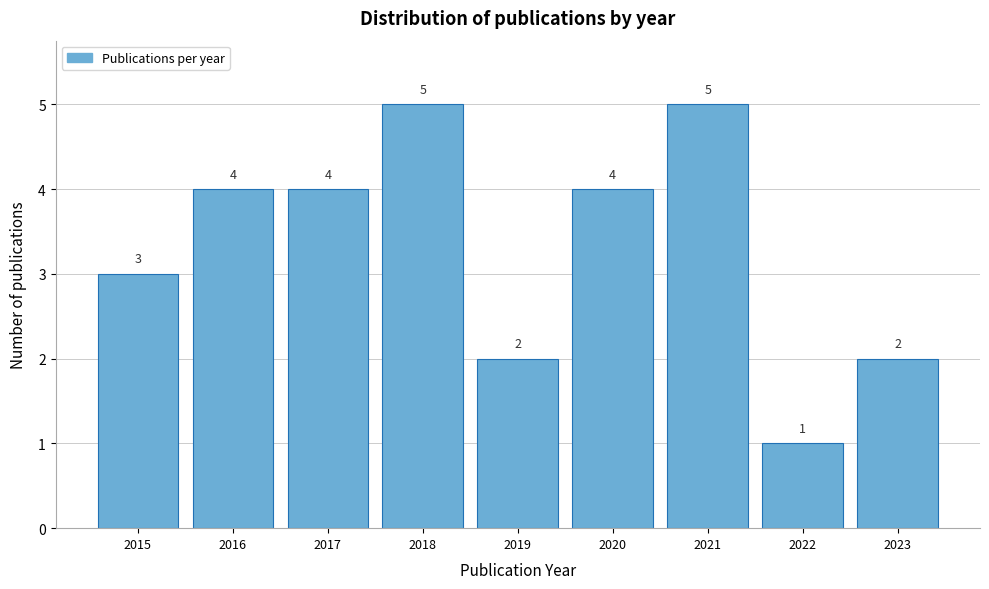

How tall is the bar that spans 2014.5 to 2015.5 on the x-axis?

3